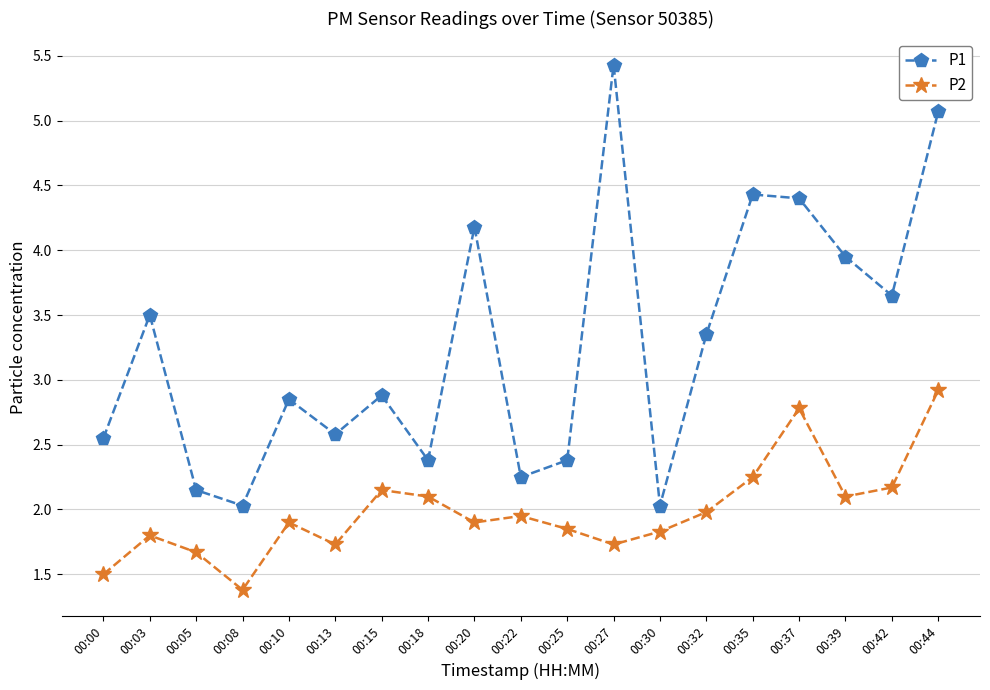

True or false: P1 and P2 intersect in this chart.

False